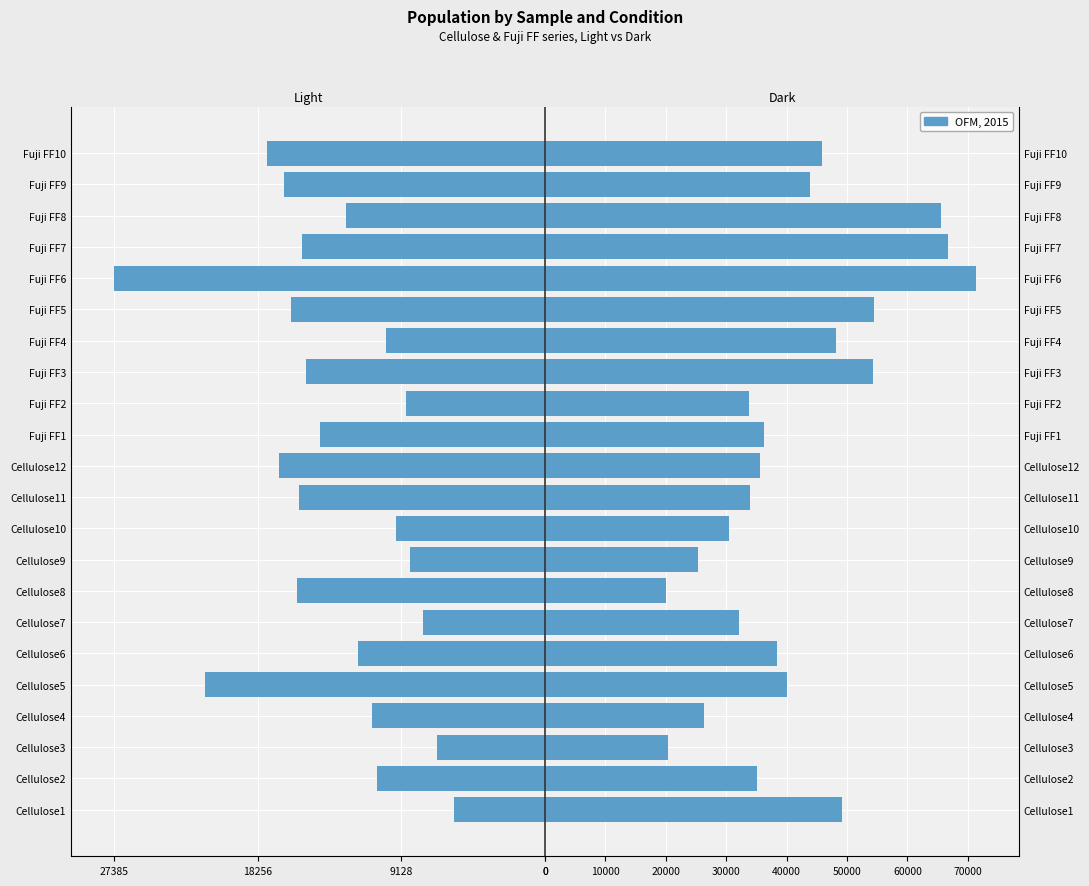

How many data points does each series have?

22